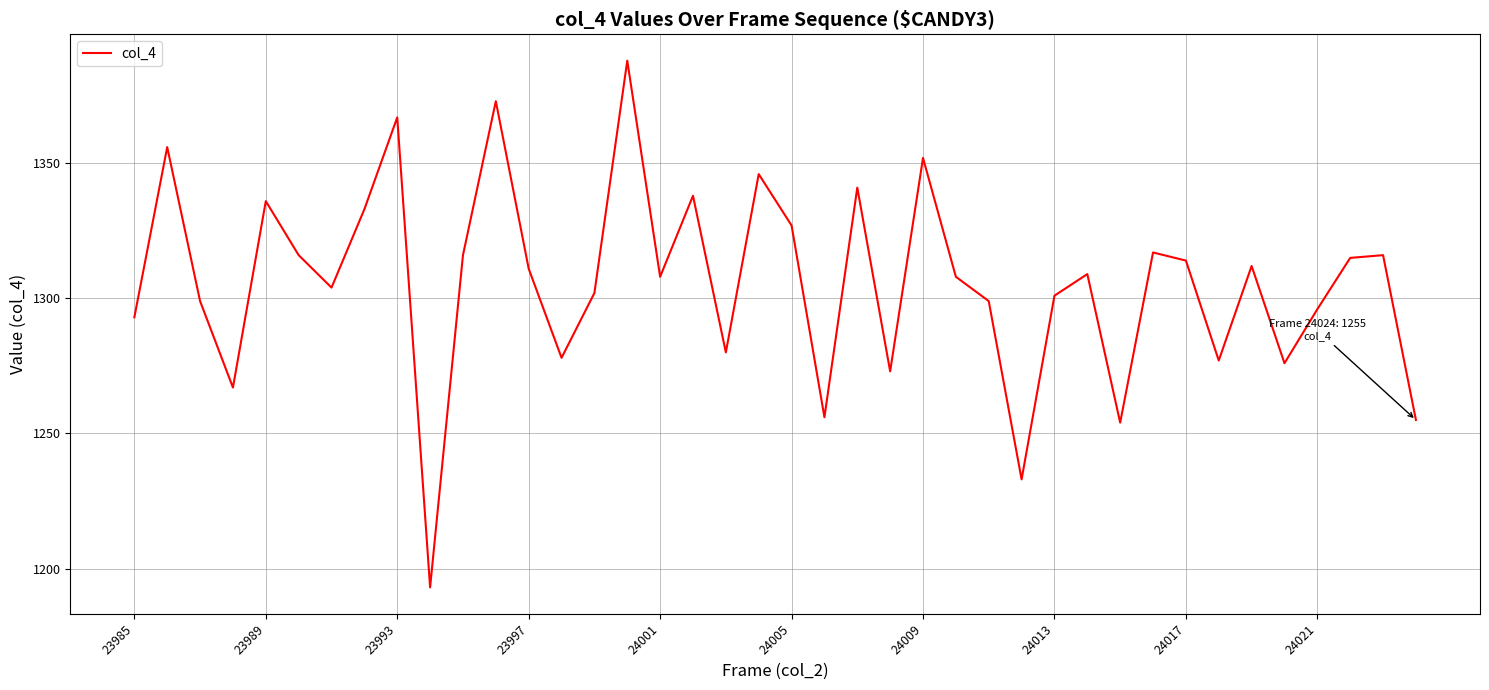

What is the smallest value displayed?

1193